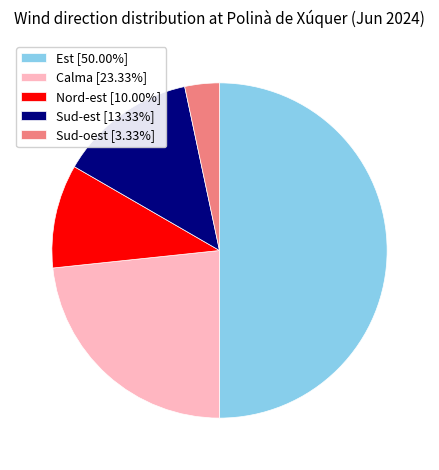

Is Sud-oest [3.33%] the majority of the pie?

No